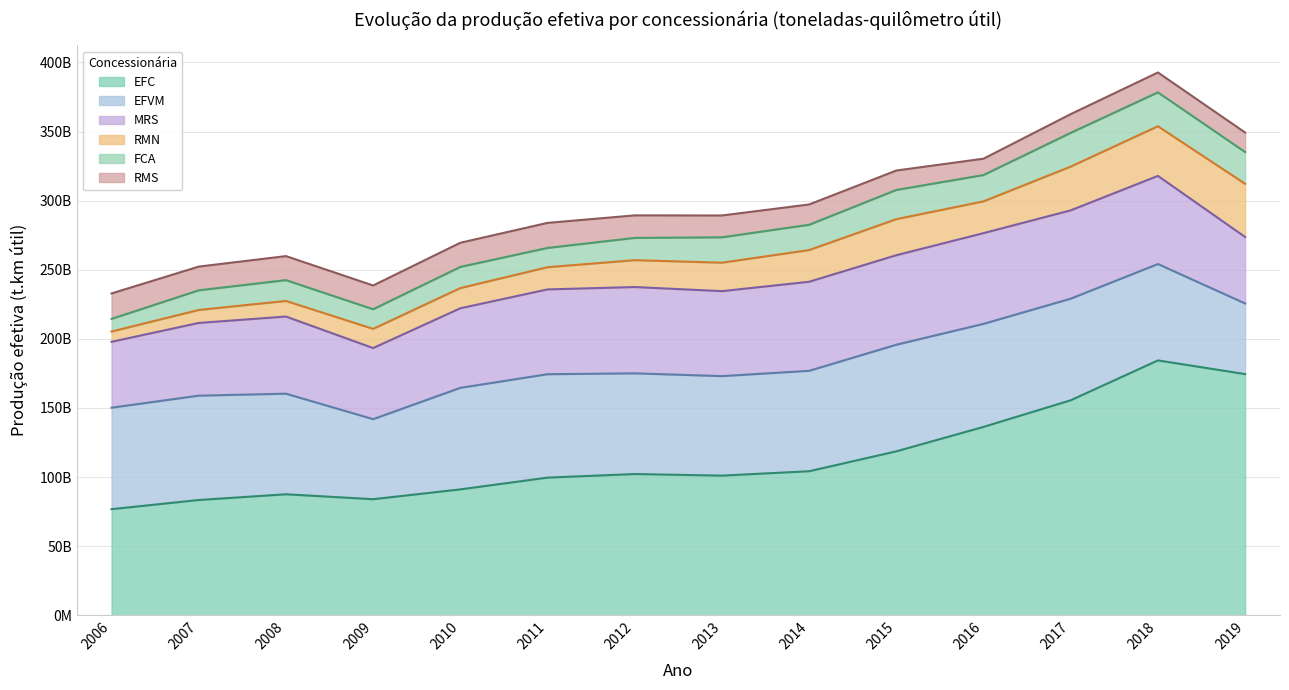

True or false: MRS and RMN cross at least once.

False